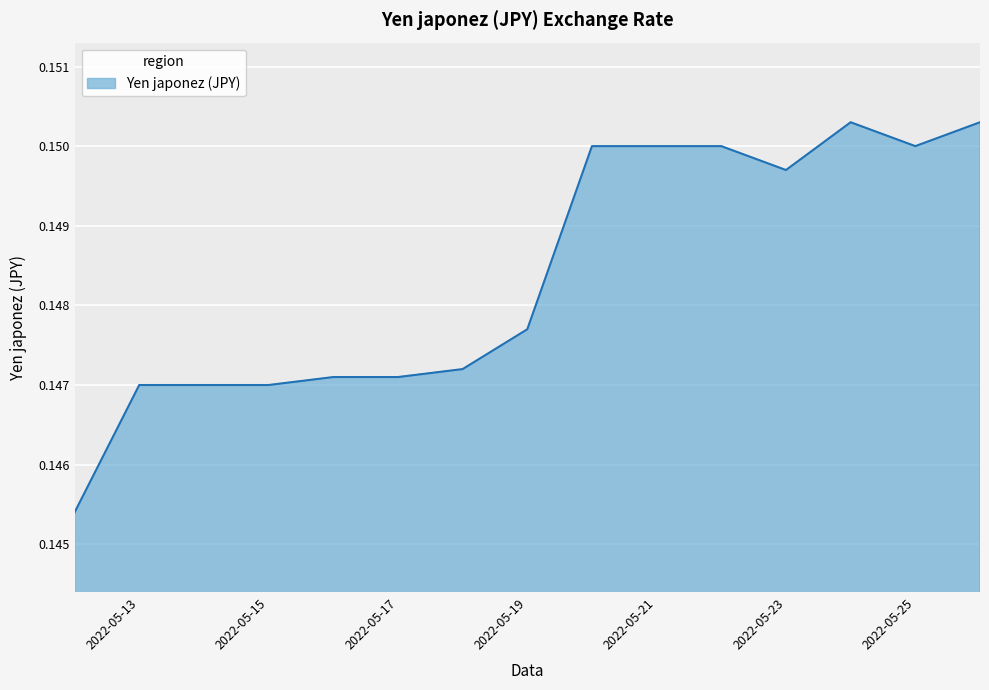

How many lines are shown in the chart?

1